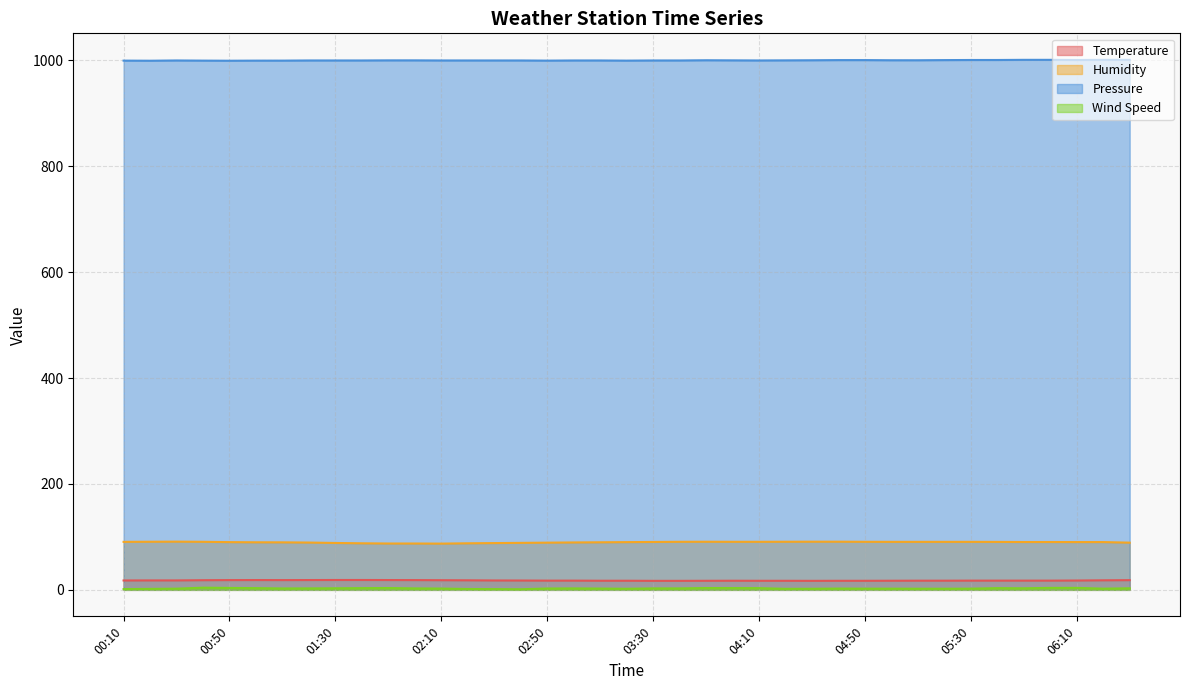

Which series has the largest total across all categories?

Pressure